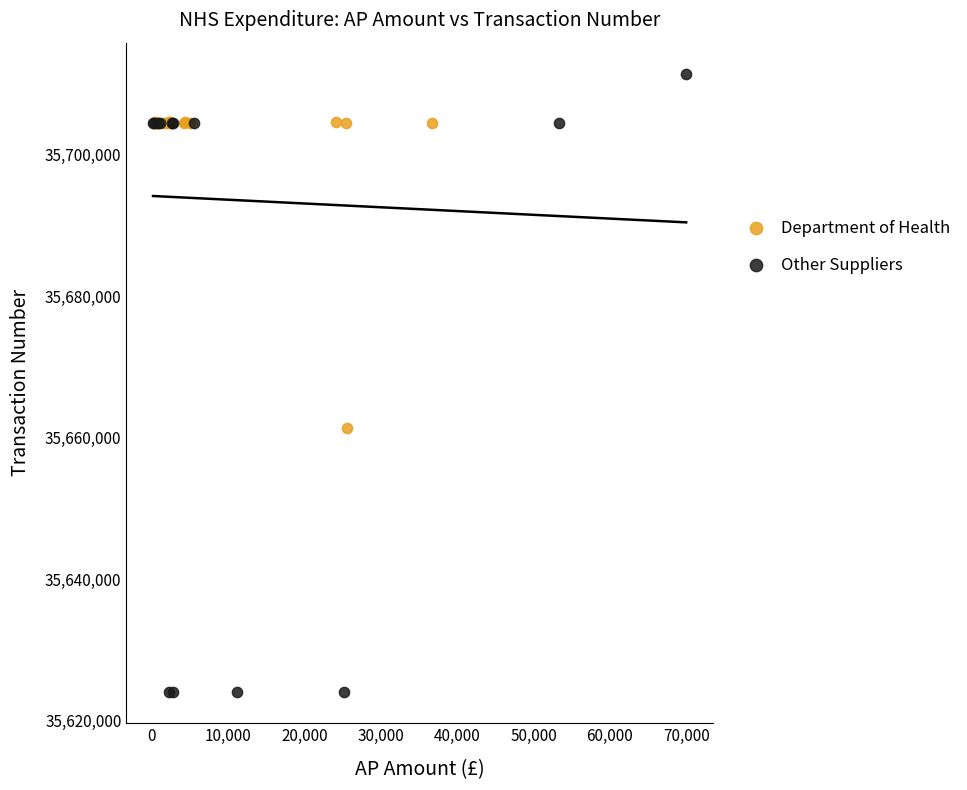

Which series reaches the maximum Y coordinate?

Other Suppliers